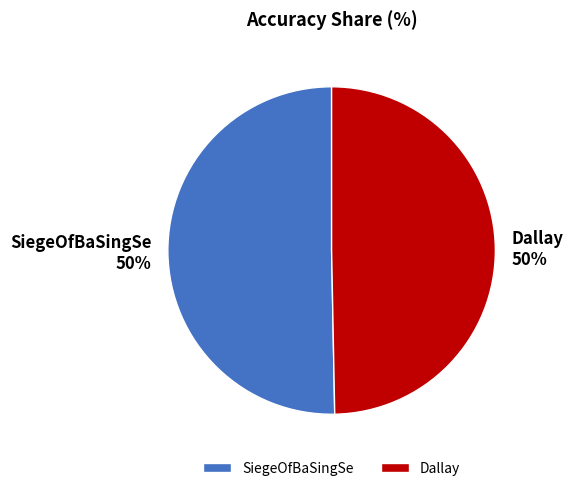

What percentage is the Dallay slice, to the nearest percent?

50%